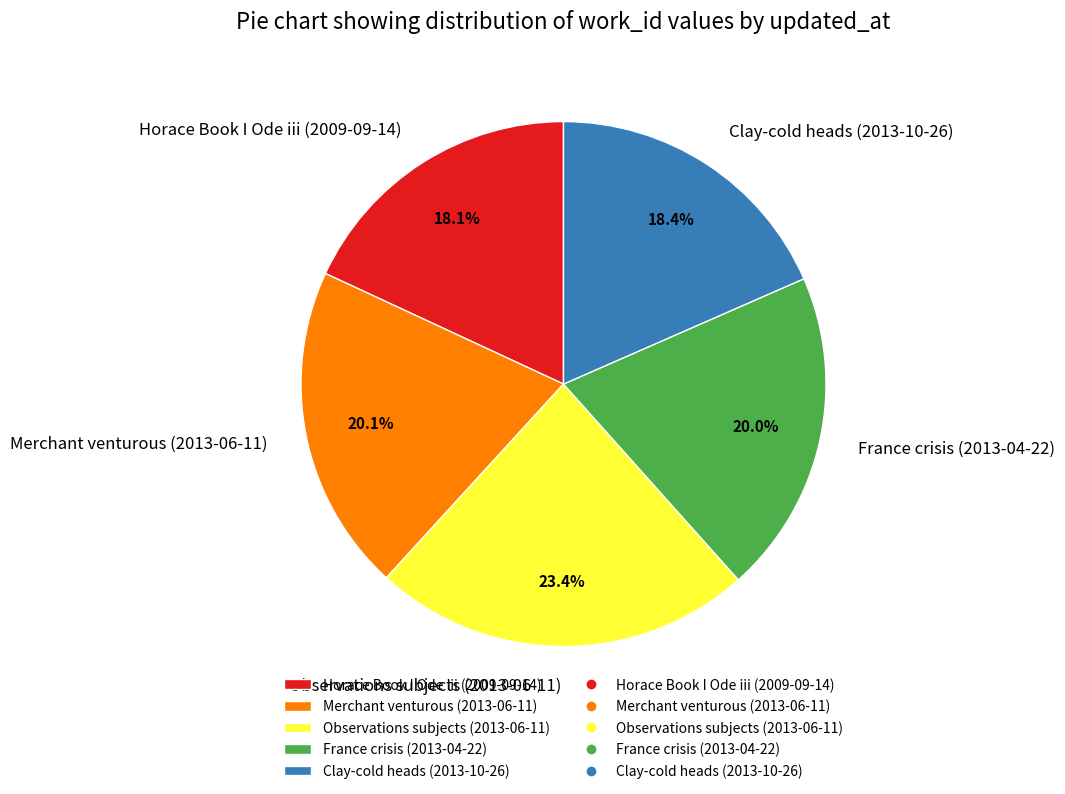

To the nearest percent, what is the difference between the largest and smallest slice percentages?

5%